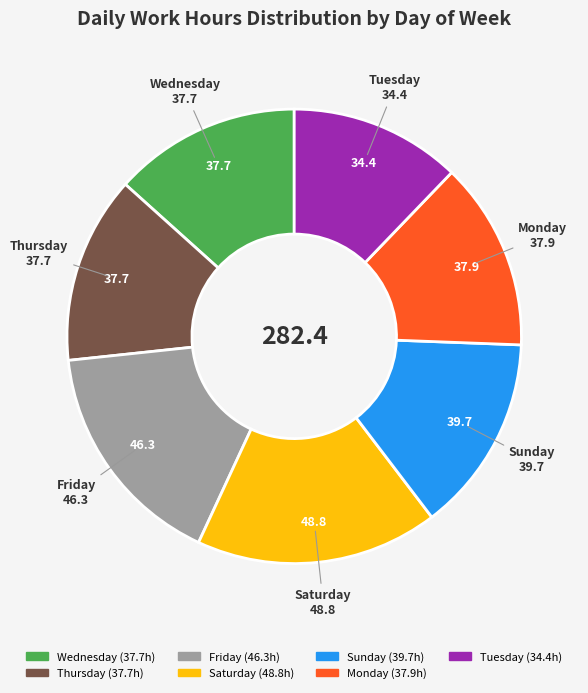

Does any single category account for the majority?

No